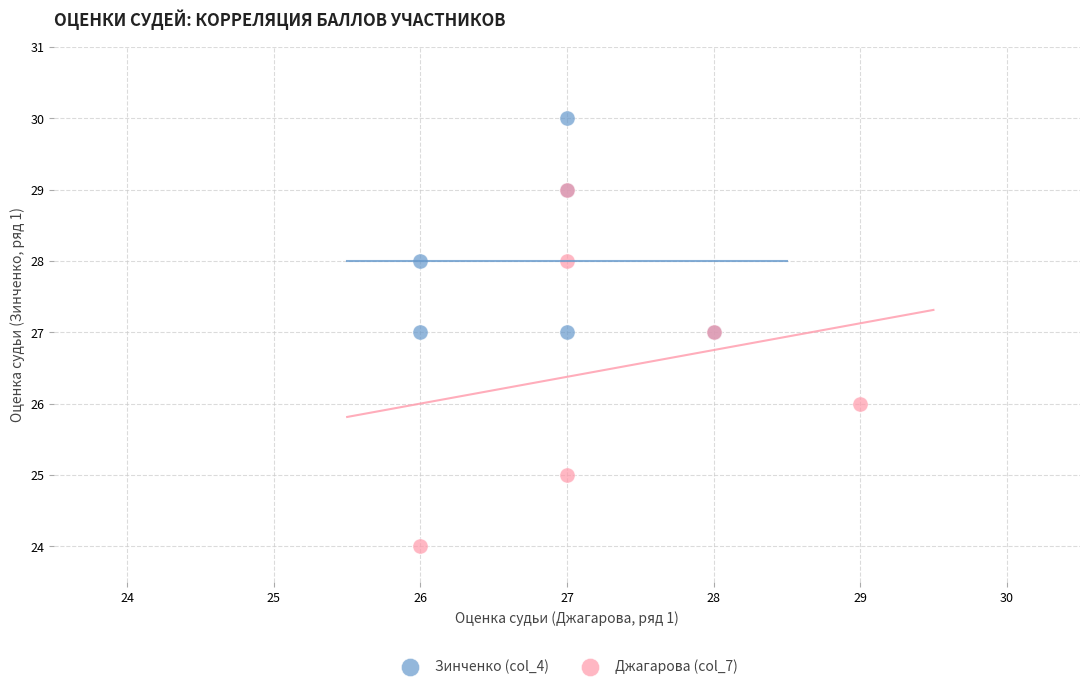

Which series contains the lowest Y value?

Джагарова (col_7)